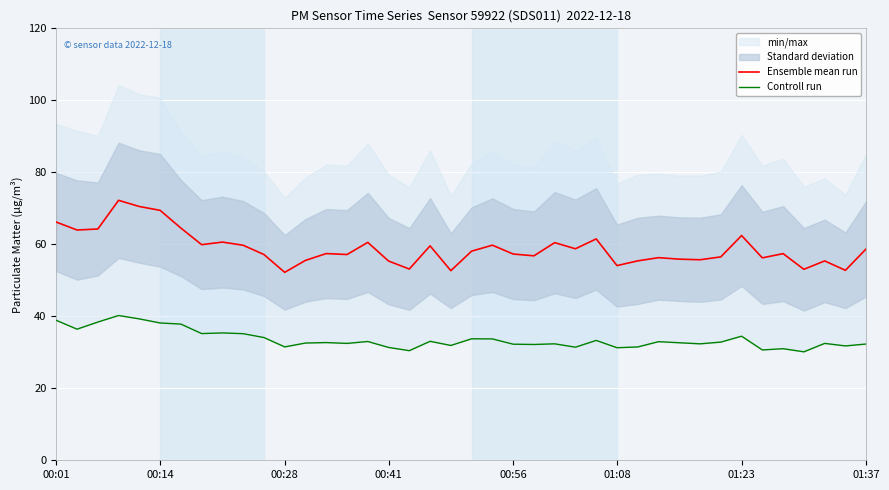

True or false: Ensemble mean run and Controll run intersect in this chart.

False